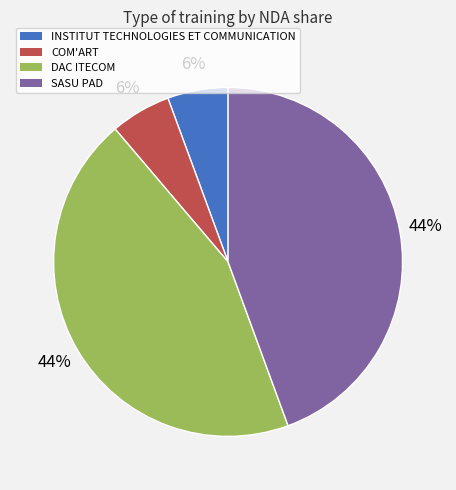

To the nearest percent, what is the average slice percentage?

25%